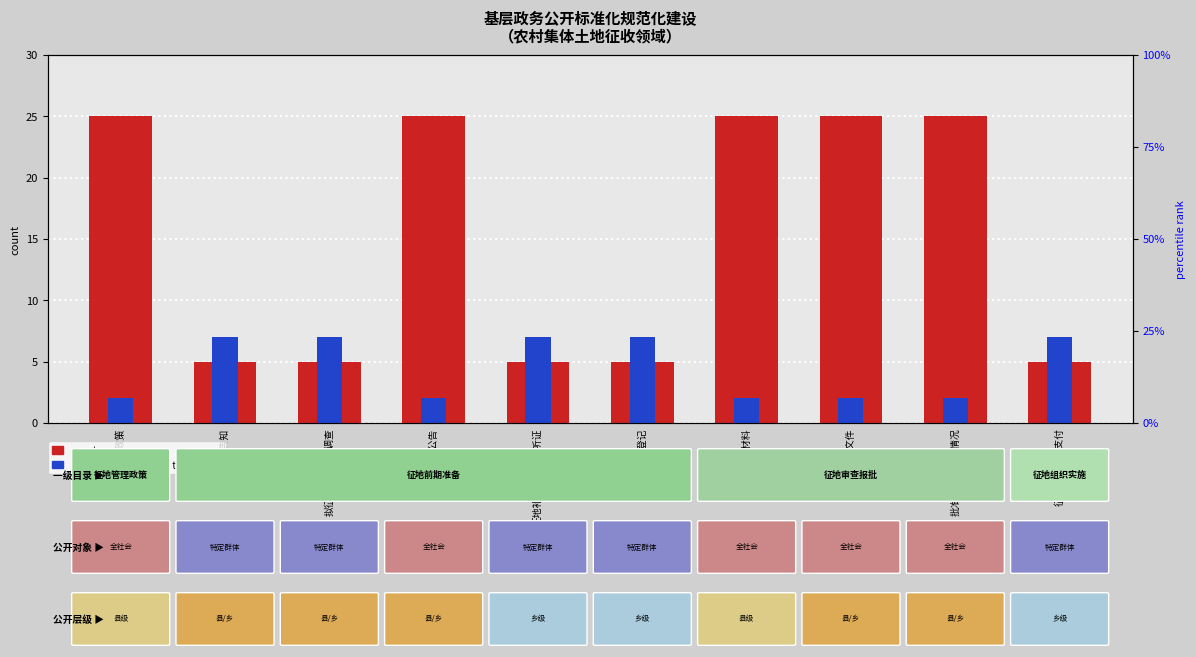

At which category is the sum across all series the highest?

征地管理政策